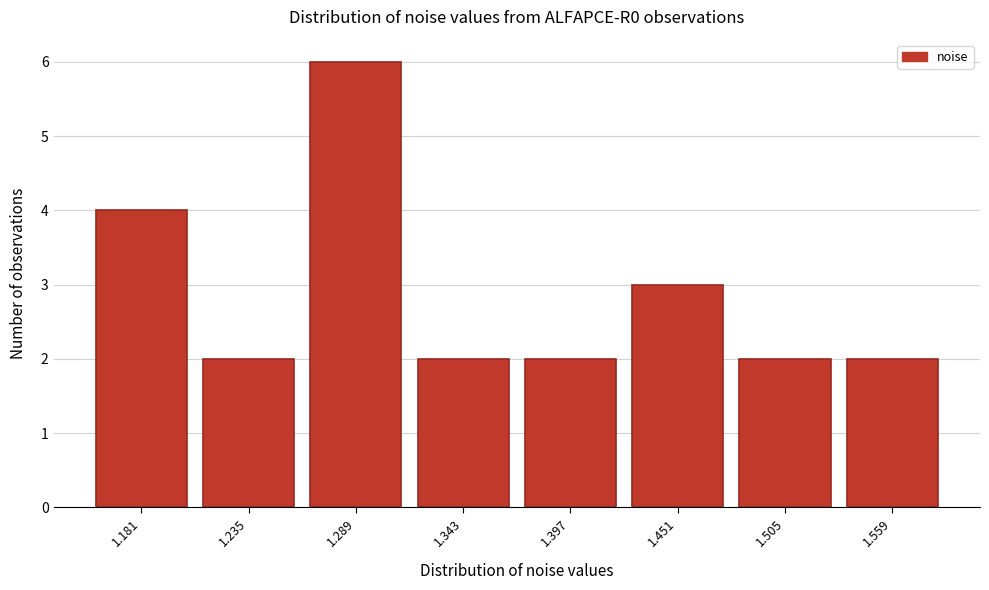

Reading right to left, transcribe all the data shown in this chart.

1.559=2	1.505=2	1.451=3	1.397=2	1.343=2	1.289=6	1.235=2	1.181=4